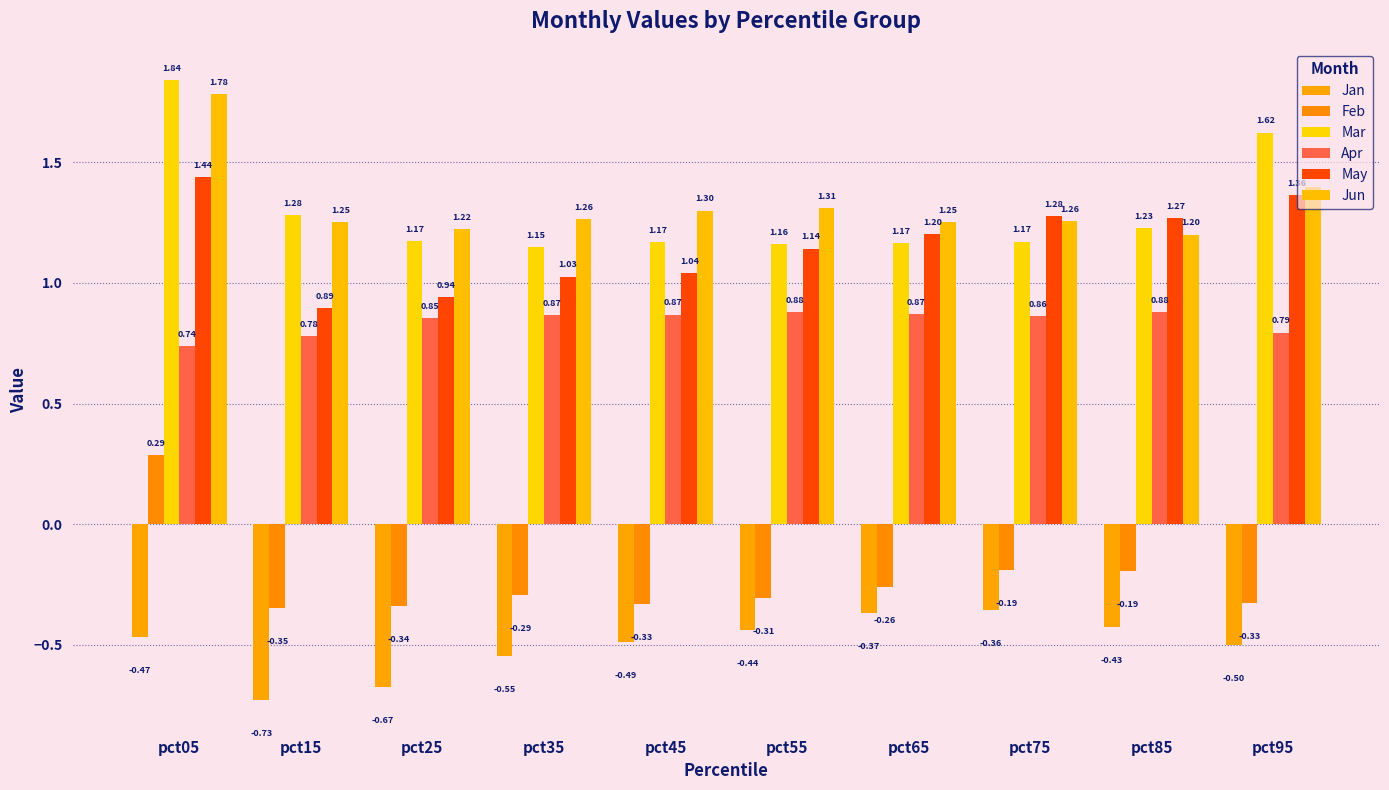

List the series in order of their peak value, lowest first.

Jan, Feb, Apr, May, Jun, Mar